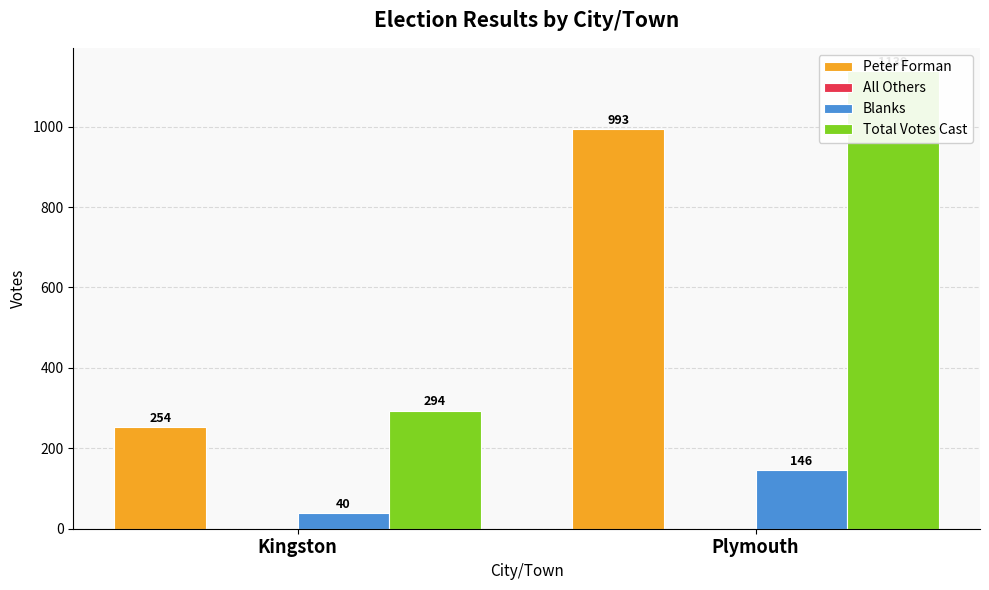

Reading right to left, what are all the values shown in this chart?

Peter Forman: 993	254
All Others: 0	0
Blanks: 146	40
Total Votes Cast: 1139	294